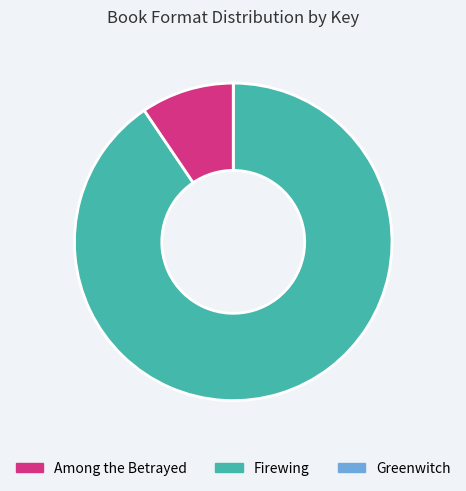

Does any single category account for the majority?

Yes